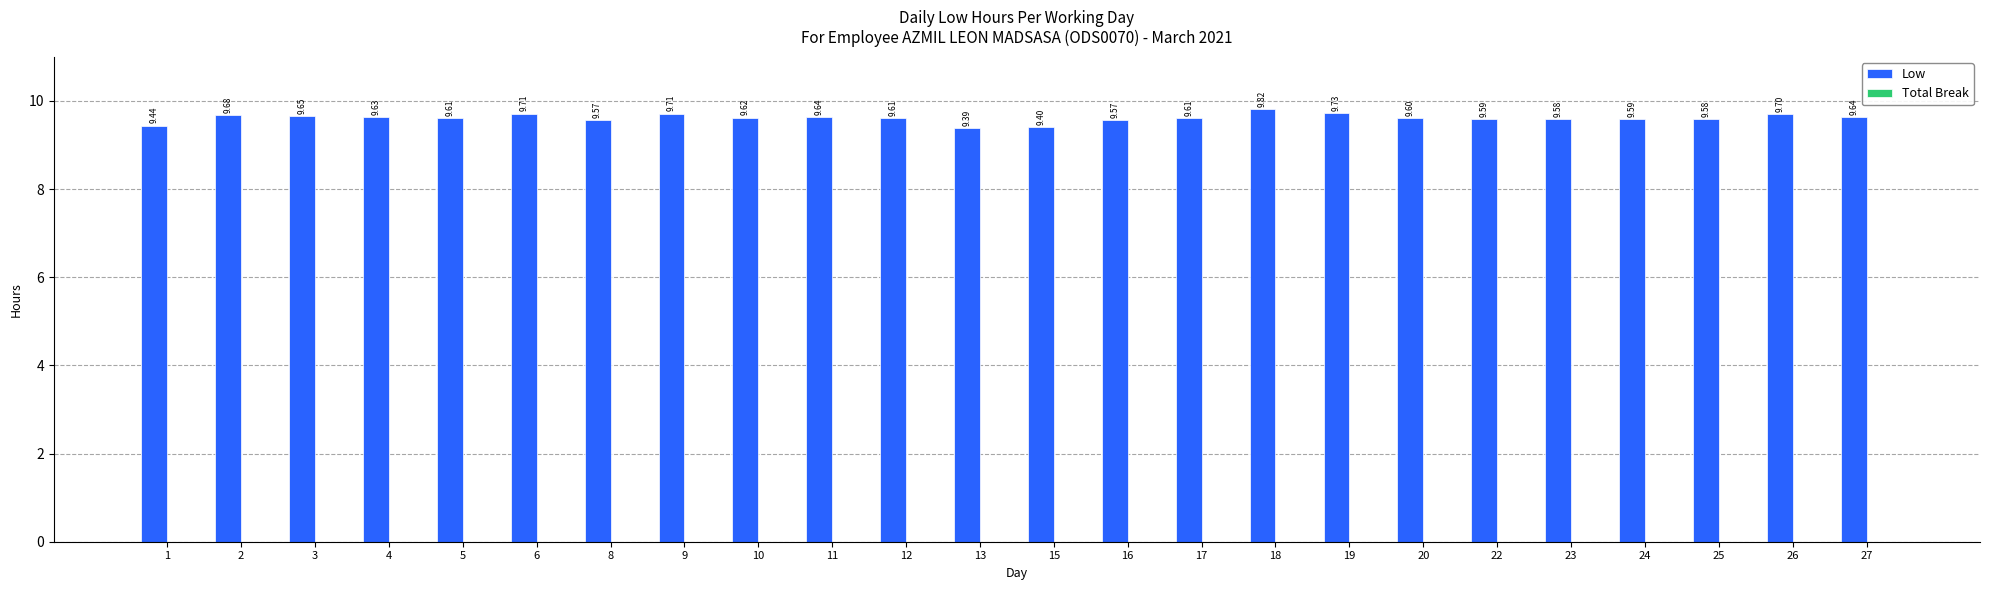

What is the change in value from 13 to 25?

+0.2